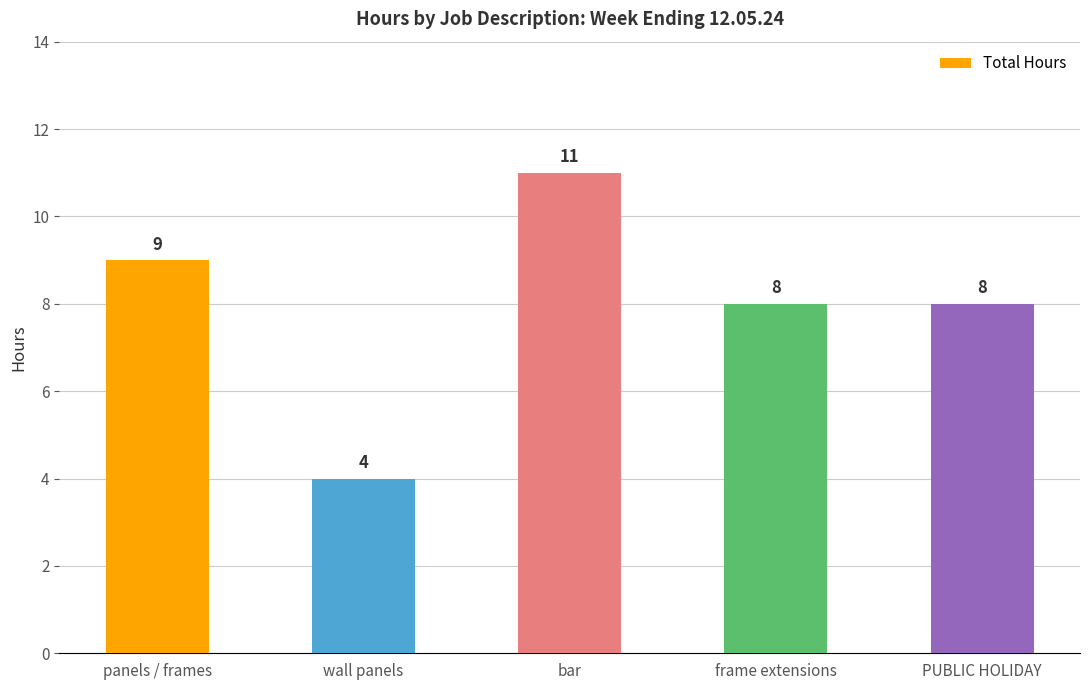

What is the difference between the second highest and second lowest values?

1